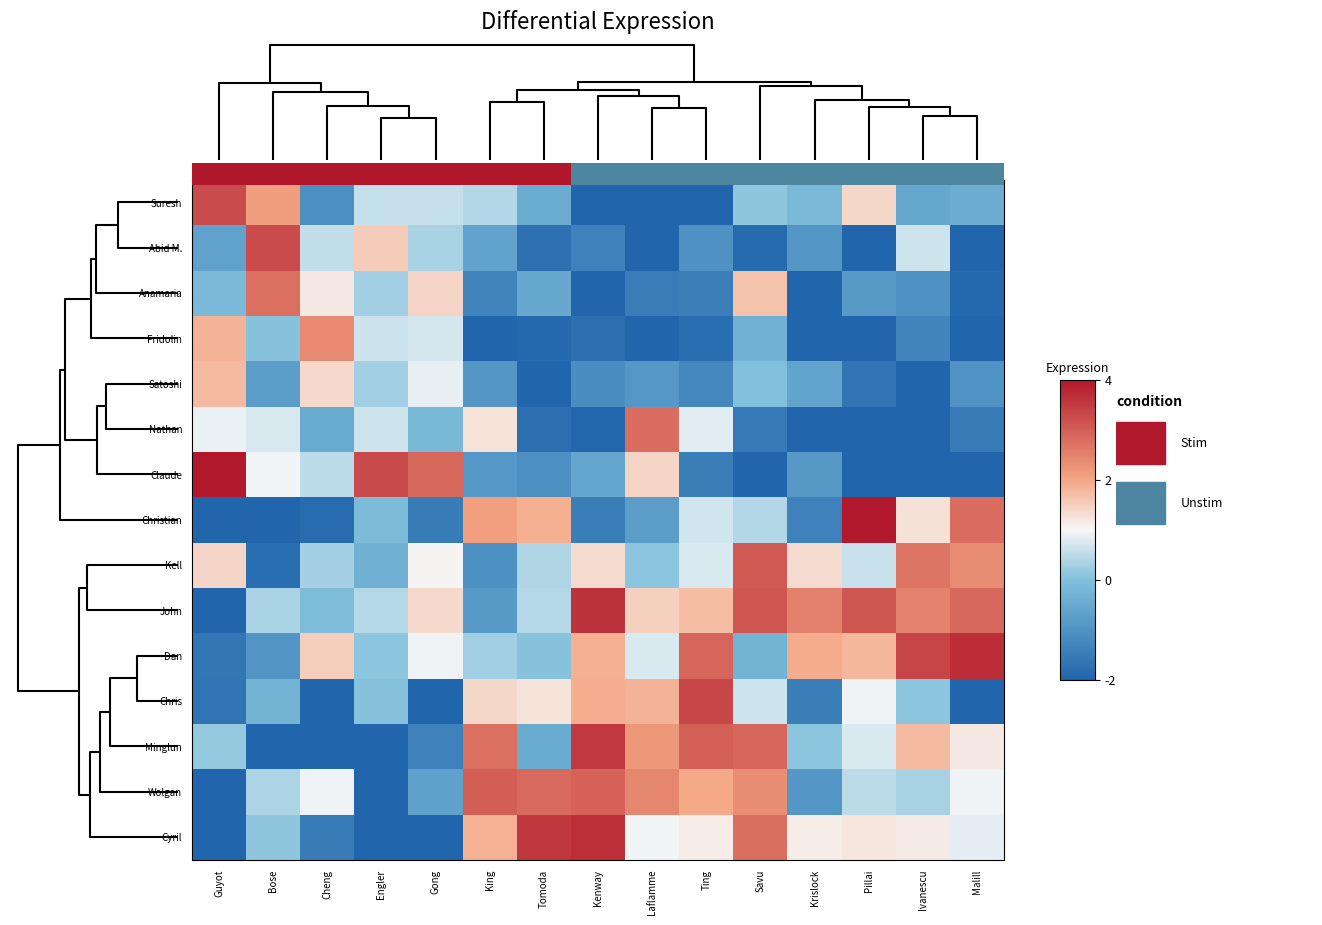

How many distinct data groups are displayed?

15